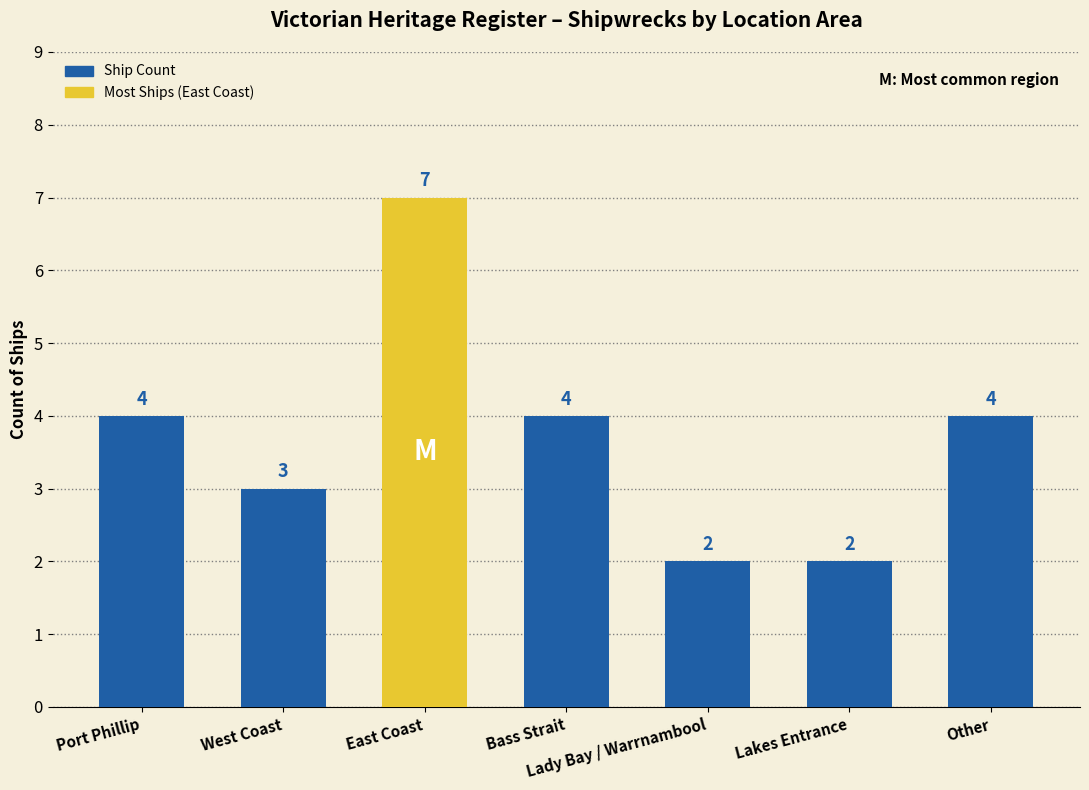

Reading left to right, what are all the values shown in this chart?

4	3	7	4	2	2	4